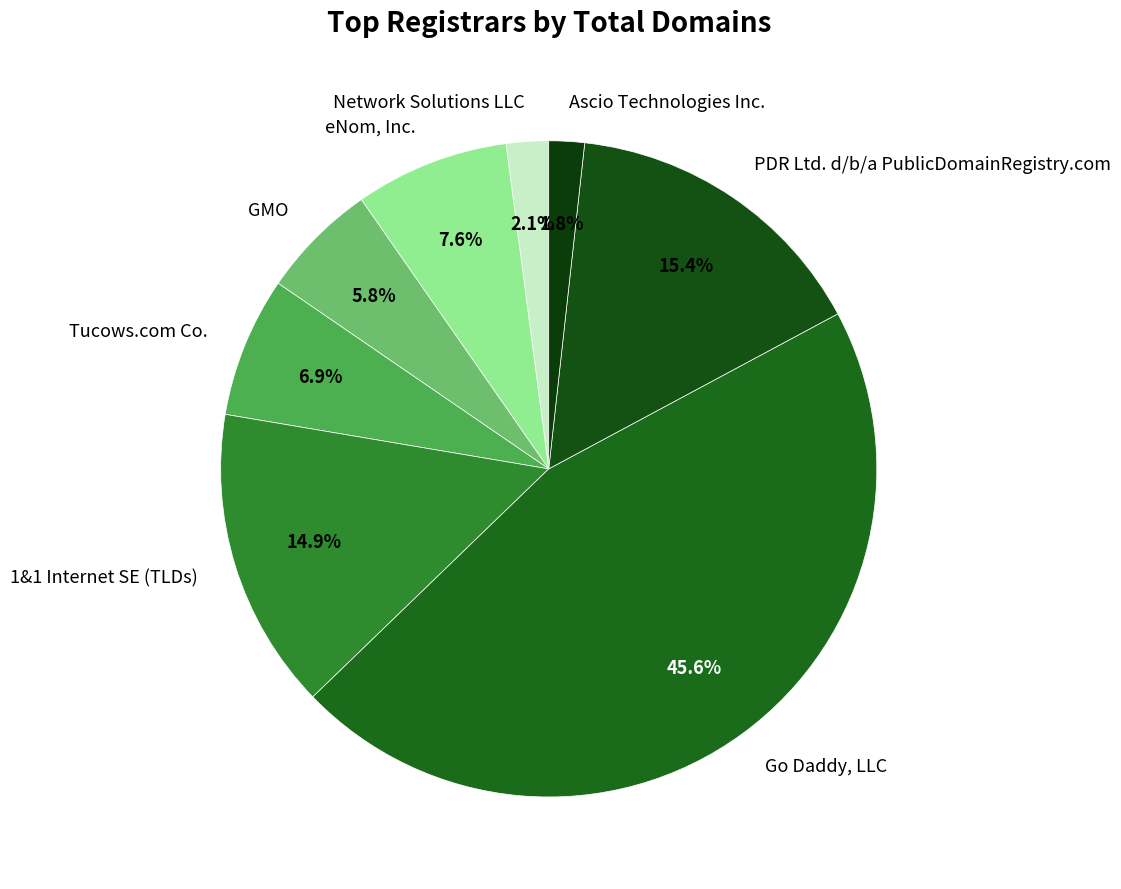

How many slices are in this pie chart?

8